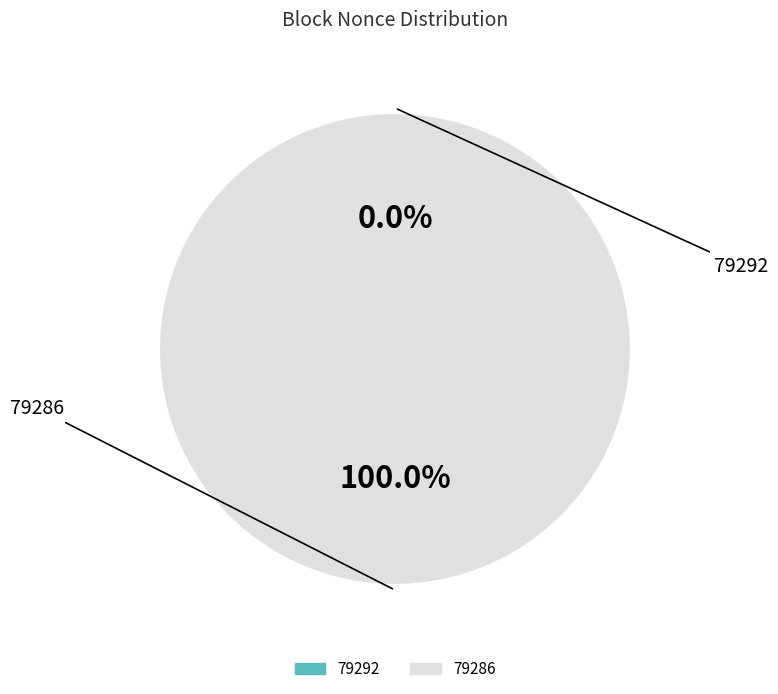

Combined, do 79292 and 79286 account for over 50%?

Yes